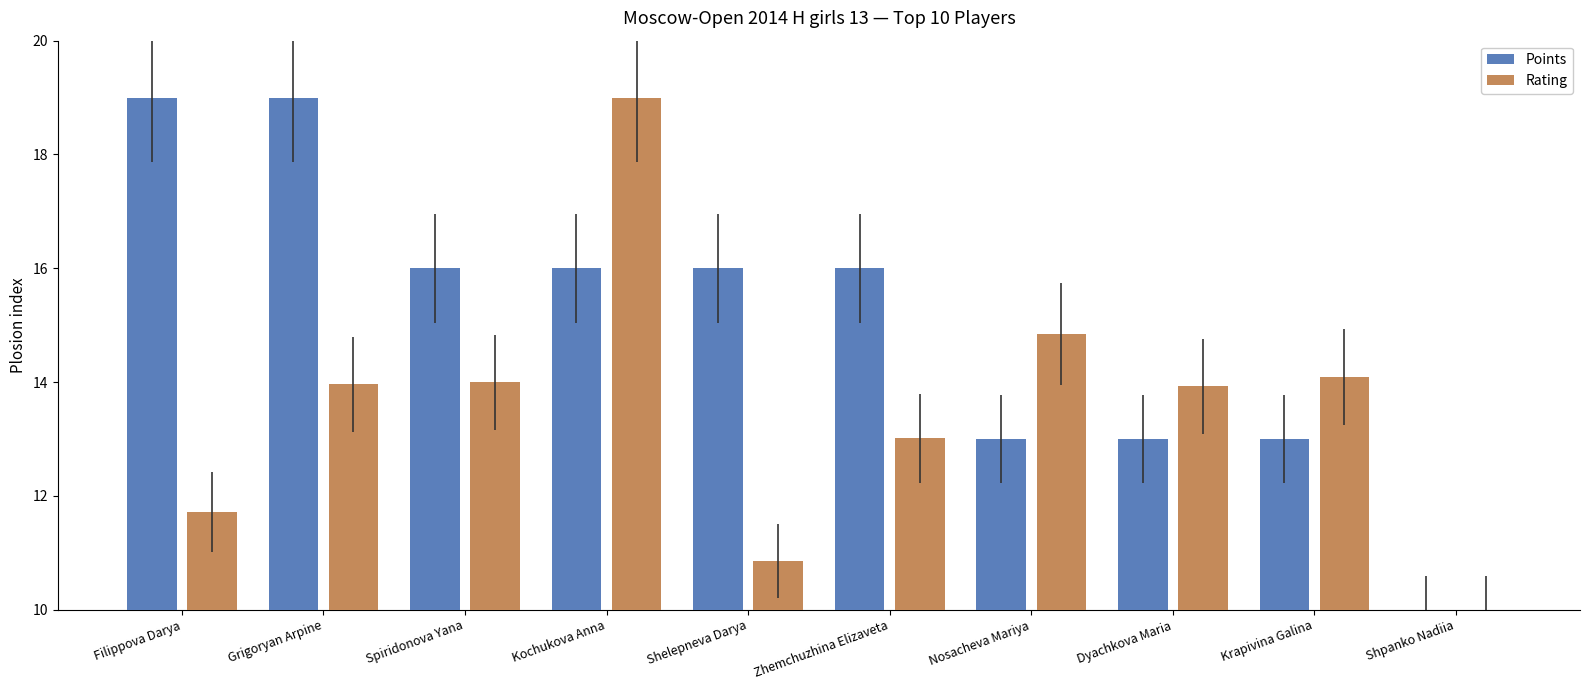

At which label does Points first exceed 16?

Filippova Darya